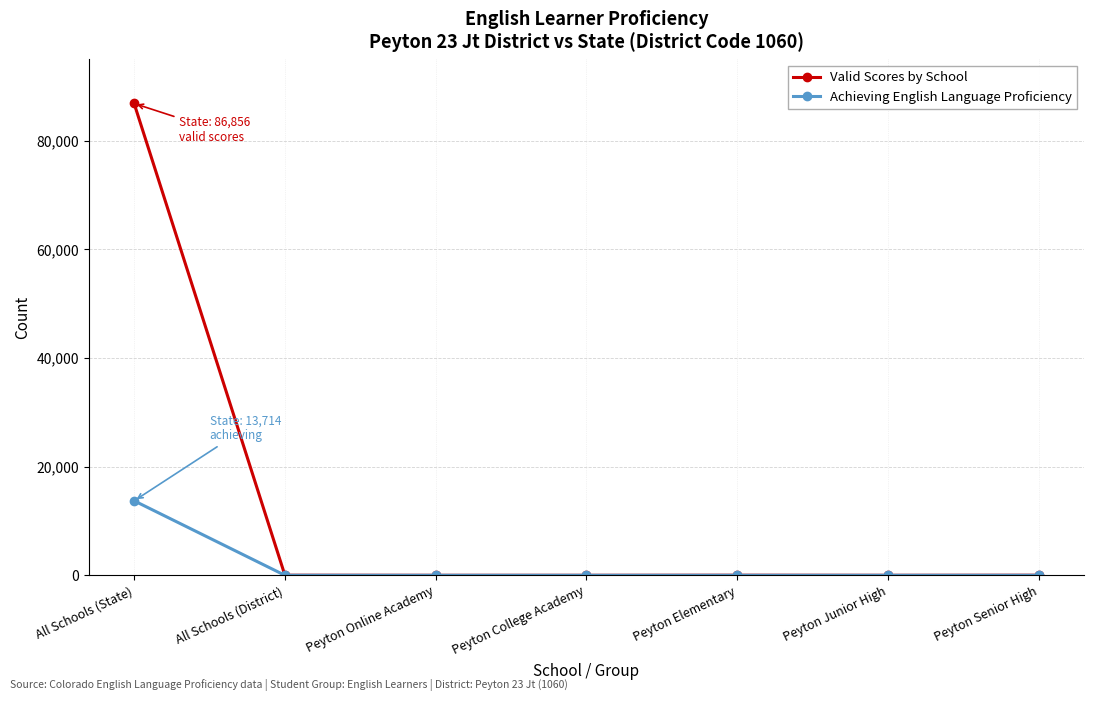

What is the maximum value for Valid Scores by School?

86856